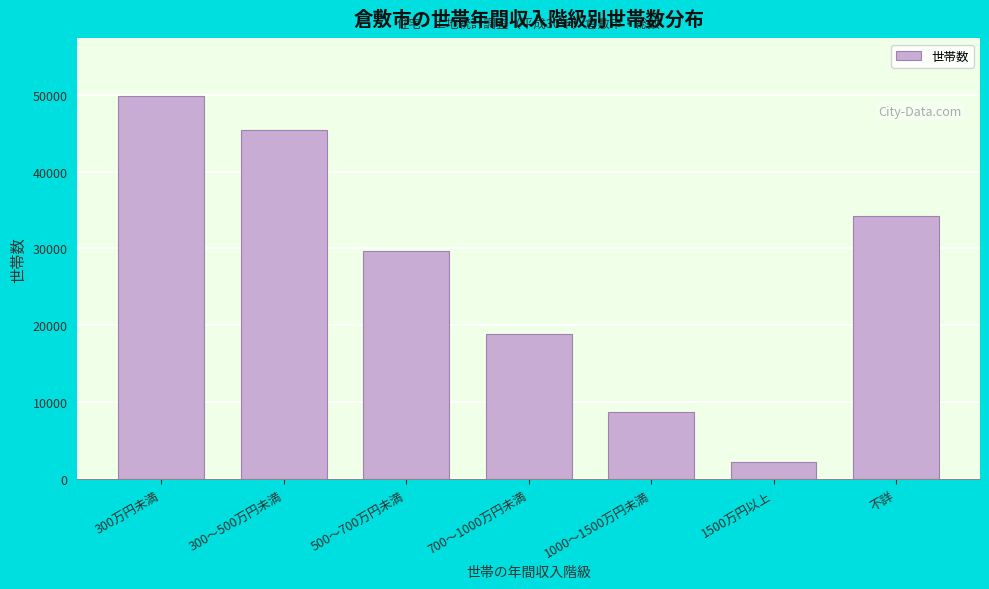

Reading left to right, what are all the values shown in this chart?

49830	45420	29620	18890	8720	2200	34240